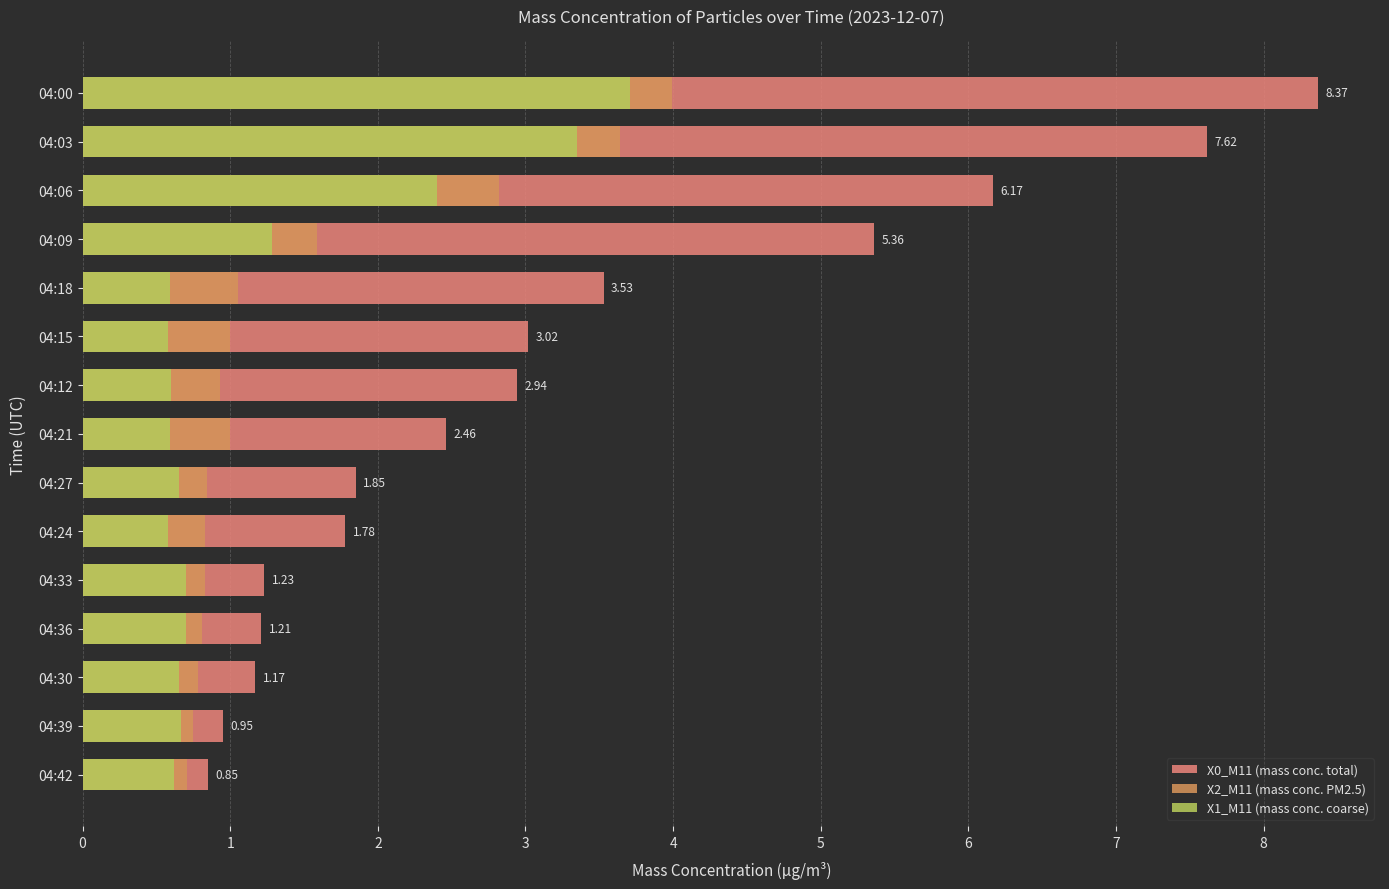

What is the average value of the X1_M11 (mass conc. coarse) series?

1.2